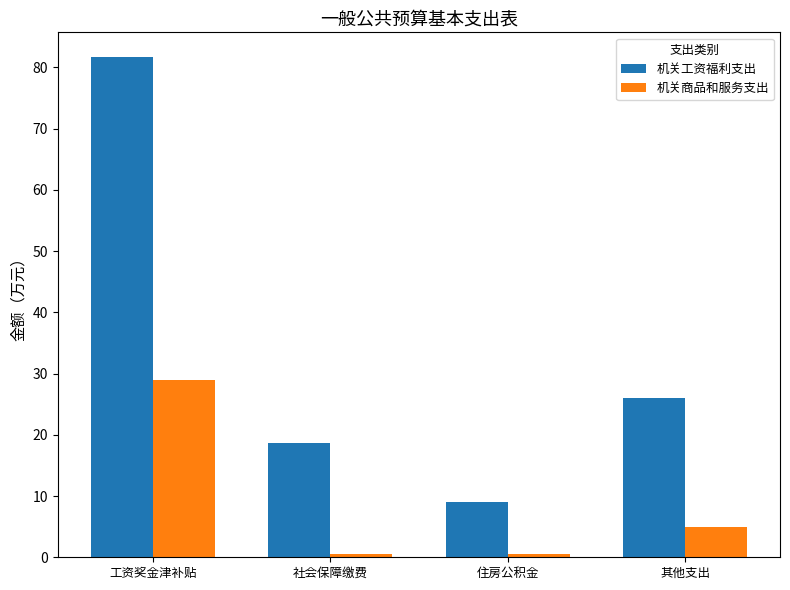

What is the average value of the 机关工资福利支出 series?

33.8